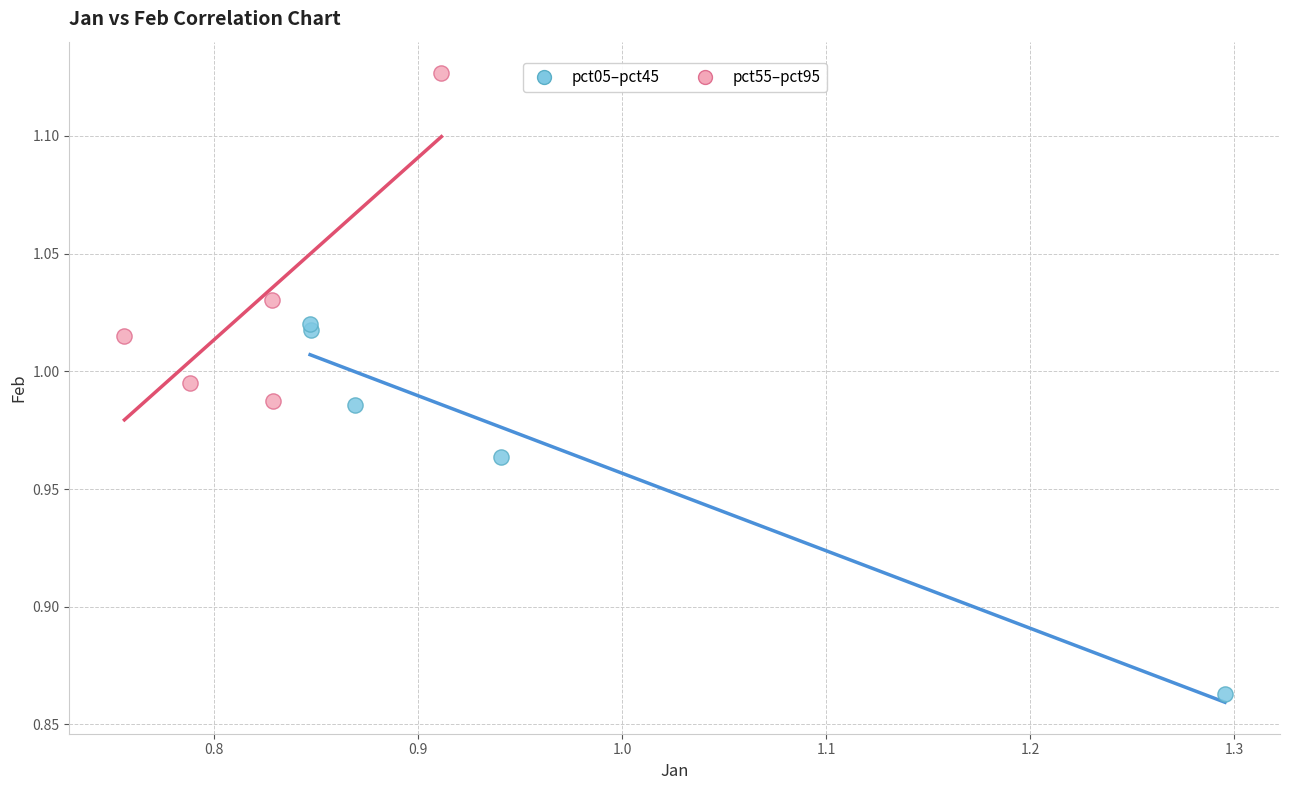

Which series contains the lowest Y value?

pct05–pct45